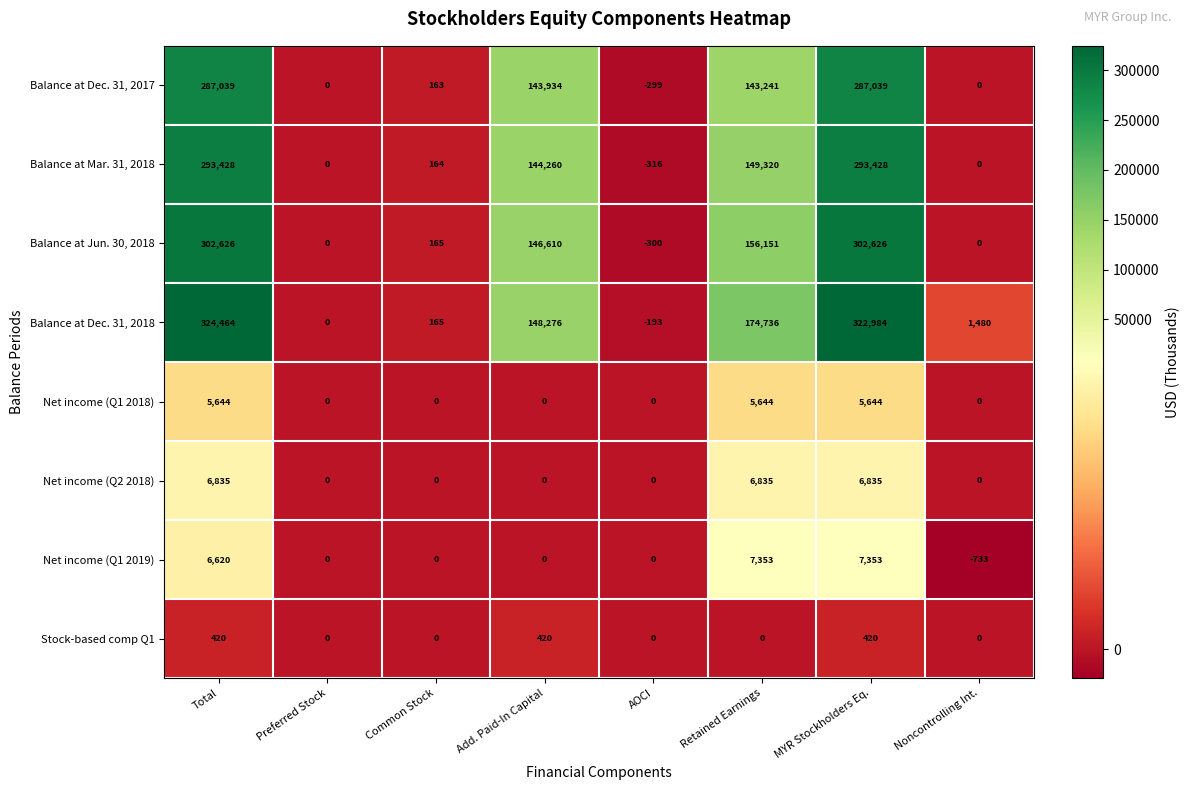

How many data points in Stock-based comp Q1 are above 0?

3